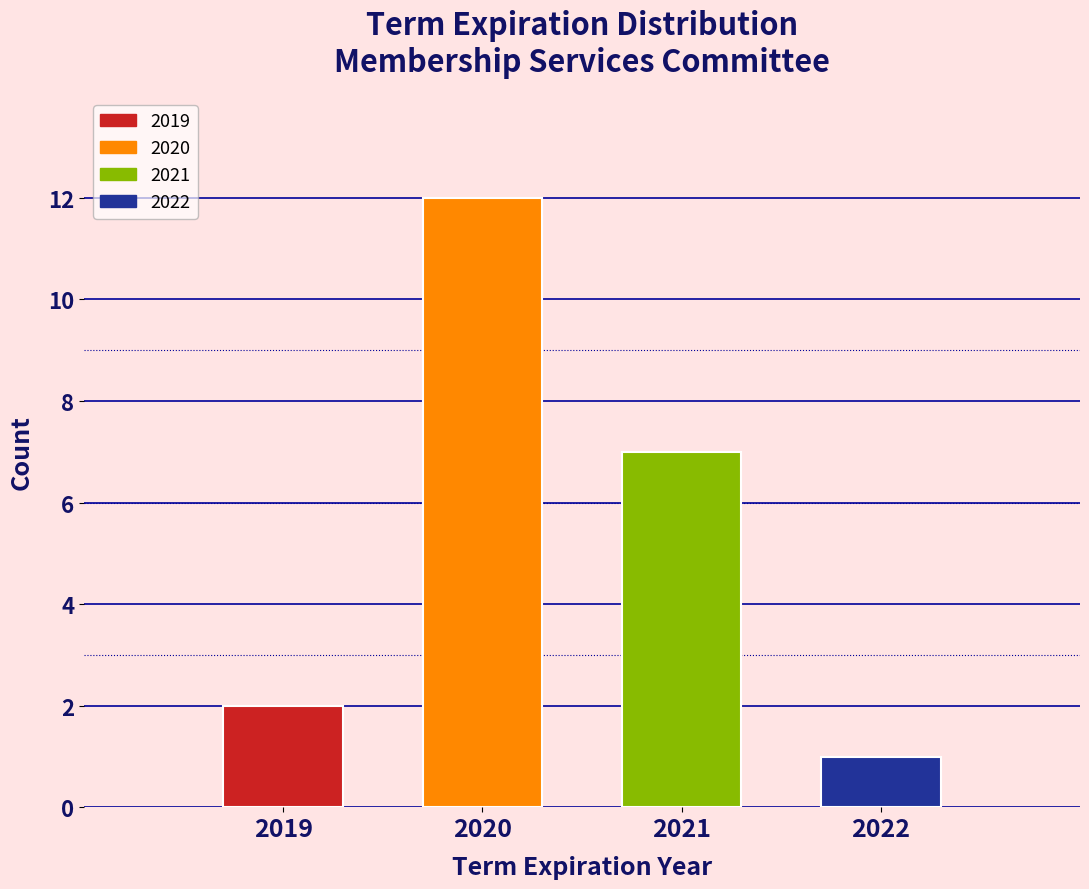

Reading left to right, extract all data points from this chart.

2019=2	2020=12	2021=7	2022=1